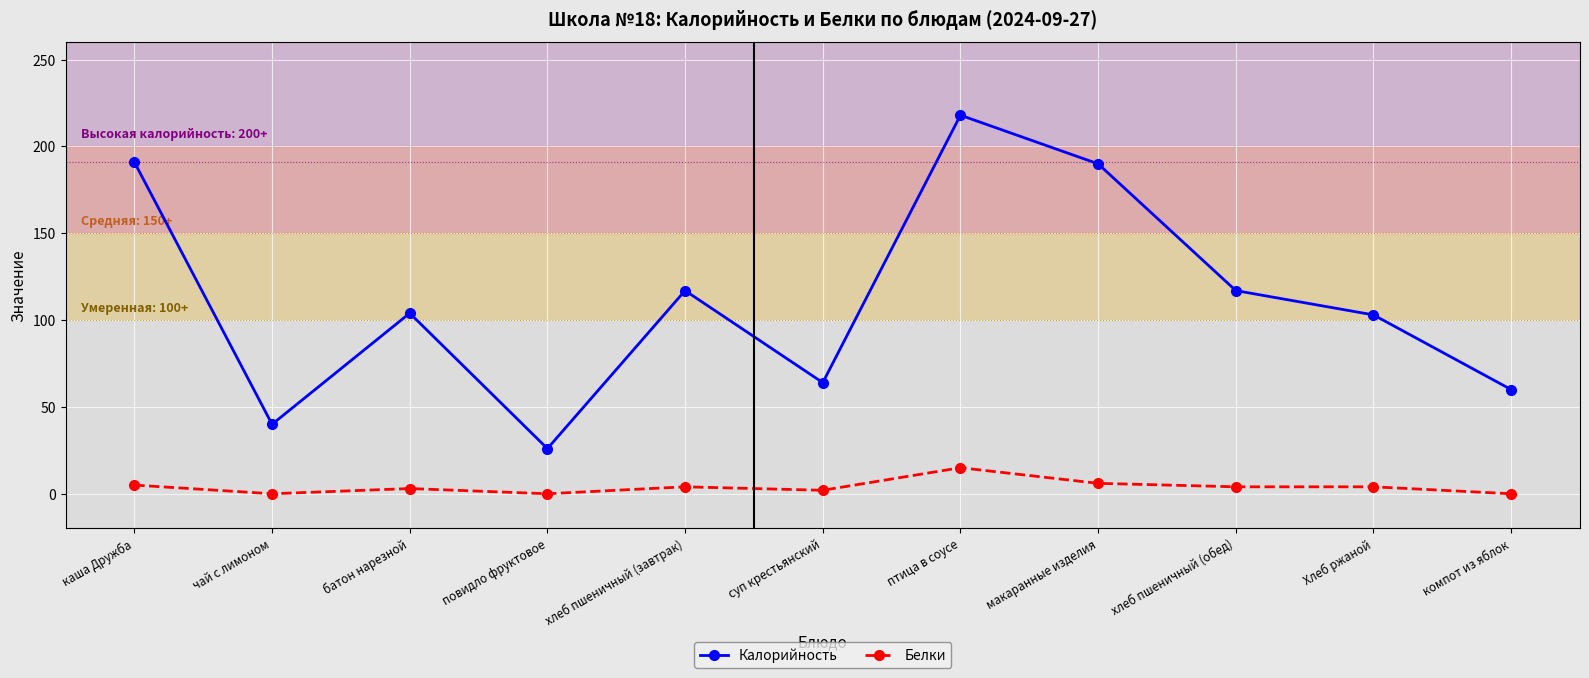

What is the difference between the Калорийность values at каша Дружба and суп крестьянский?

127